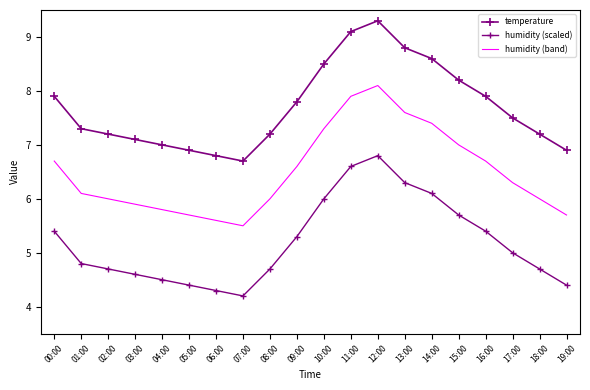

What is the difference between the maximum and minimum values in the humidity (scaled) series?

2.6